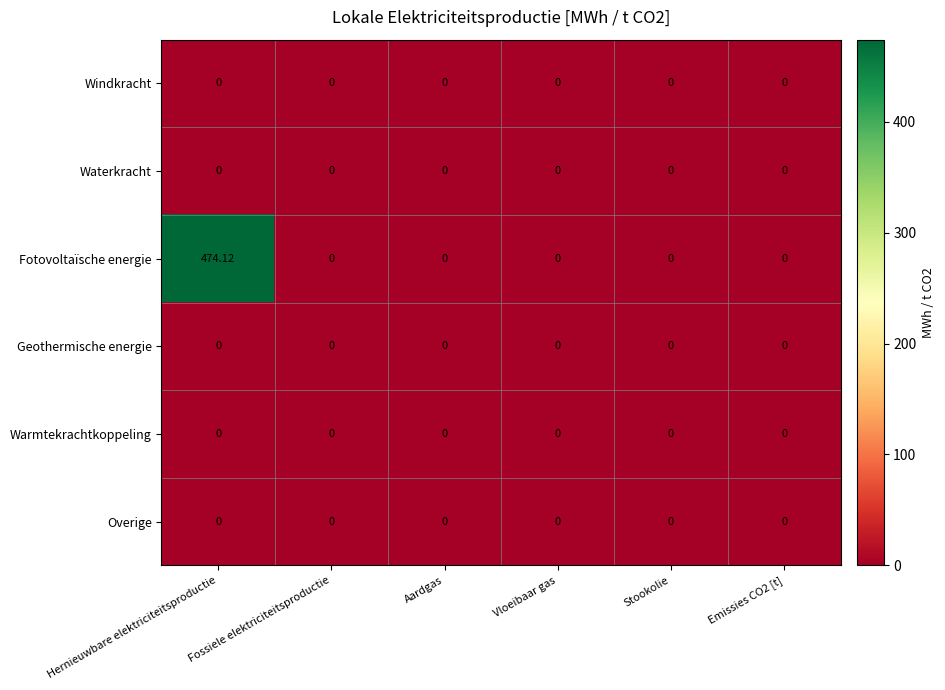

Which series has the largest range (max minus min)?

Fotovoltaïsche energie